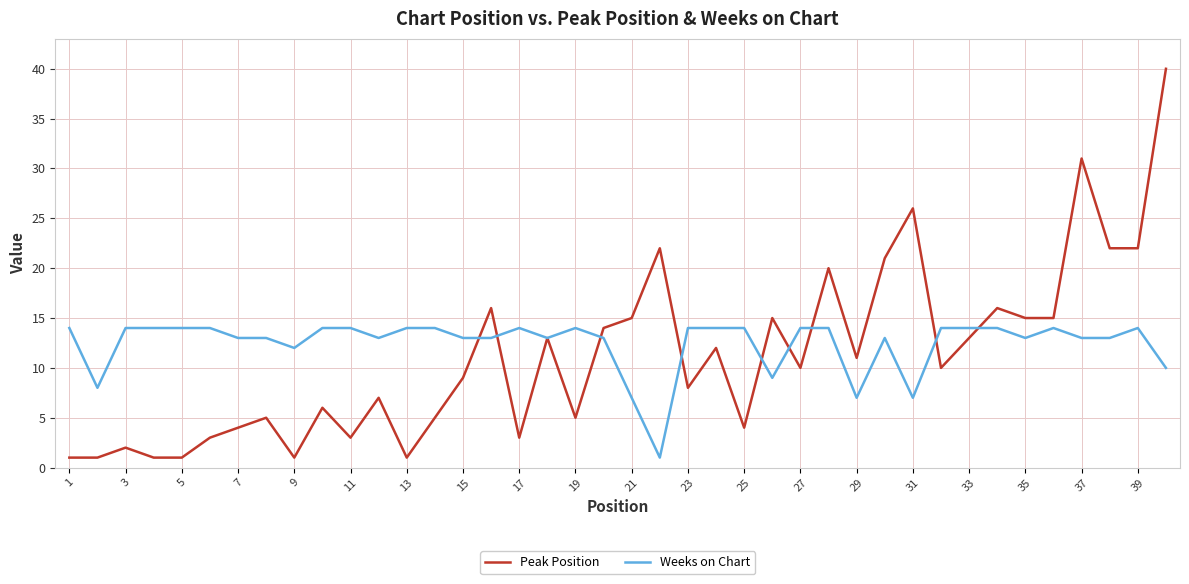

What is the maximum value for Weeks on Chart?

14